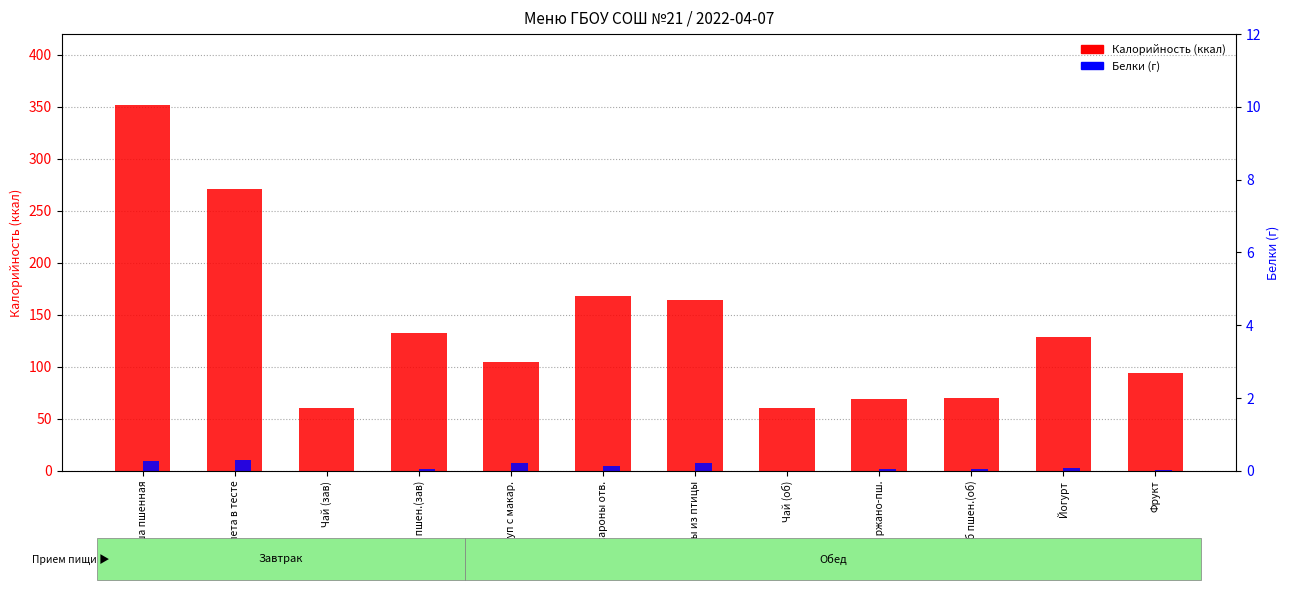

How many data points does each series have?

12